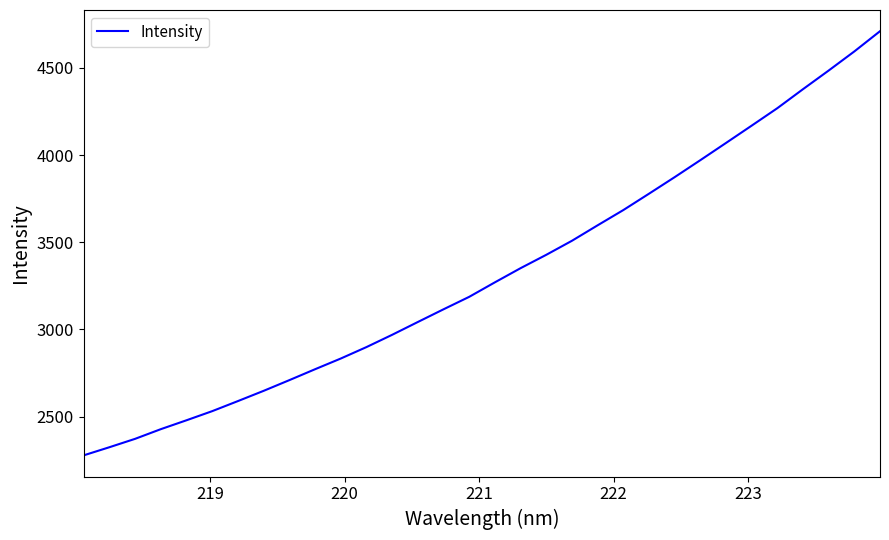

What is the greatest value displayed?

4709.9